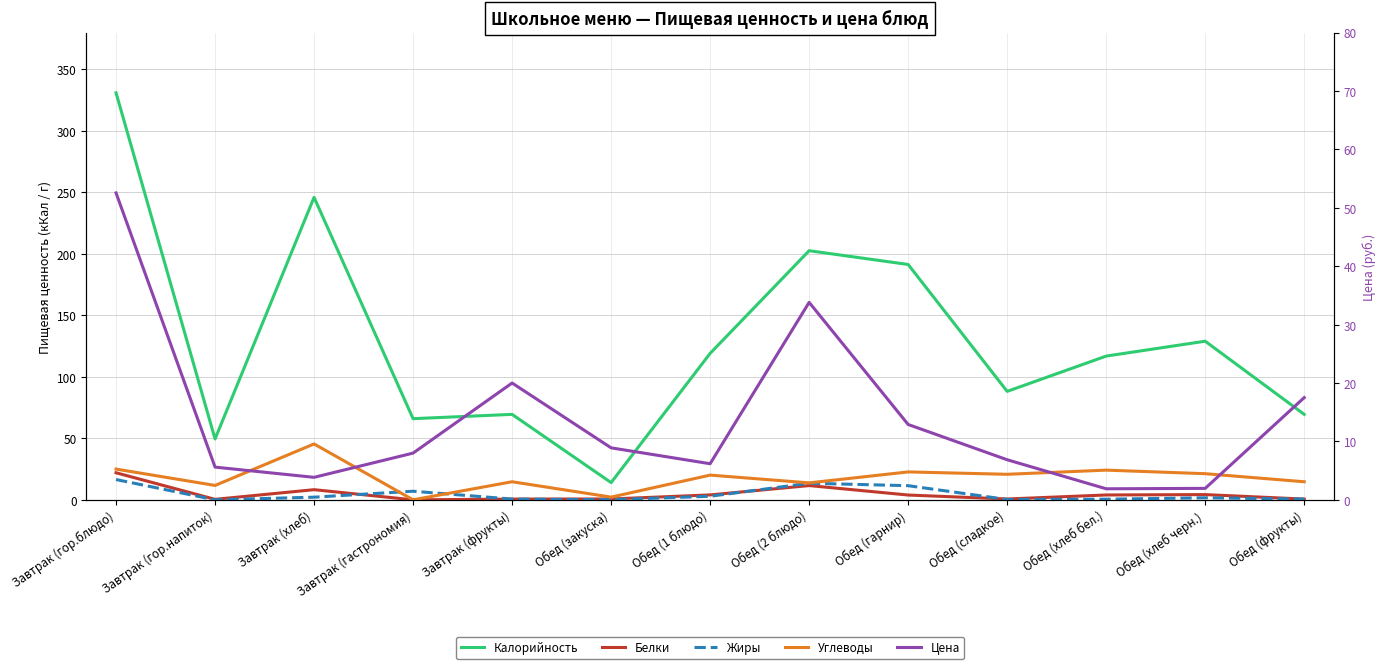

Reading right to left, transcribe all the data shown in this chart.

Калорийность: 69.5	129.0	116.9	88.2	191.4	202.6	119.1	14.0	69.5	66.0	246.0	49.5	331.0
Белки: 0.6	4.2	4.0	0.7	3.9	11.6	4.0	0.7	0.6	0.0	8.2	0.4	22.0
Жиры: 0.6	1.6	0.5	0.3	11.5	13.5	2.9	0.1	0.6	7.0	2.1	0.0	16.5
Углеводы: 14.7	21.2	24.1	20.8	22.7	13.8	20.1	2.2	14.7	0.0	45.5	11.7	25.0
Цена: 17.5	2.0	1.9	6.9	12.9	33.8	6.2	8.9	20.0	8.0	3.9	5.6	52.5